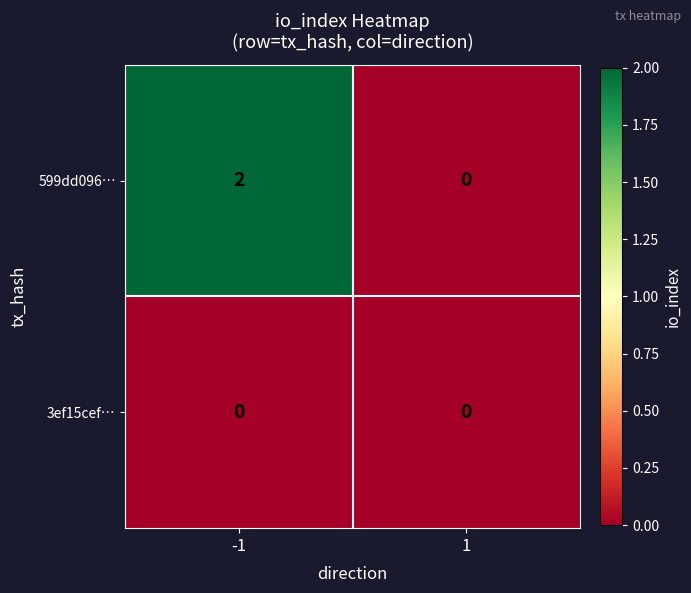

What is the maximum value shown in the chart?

2